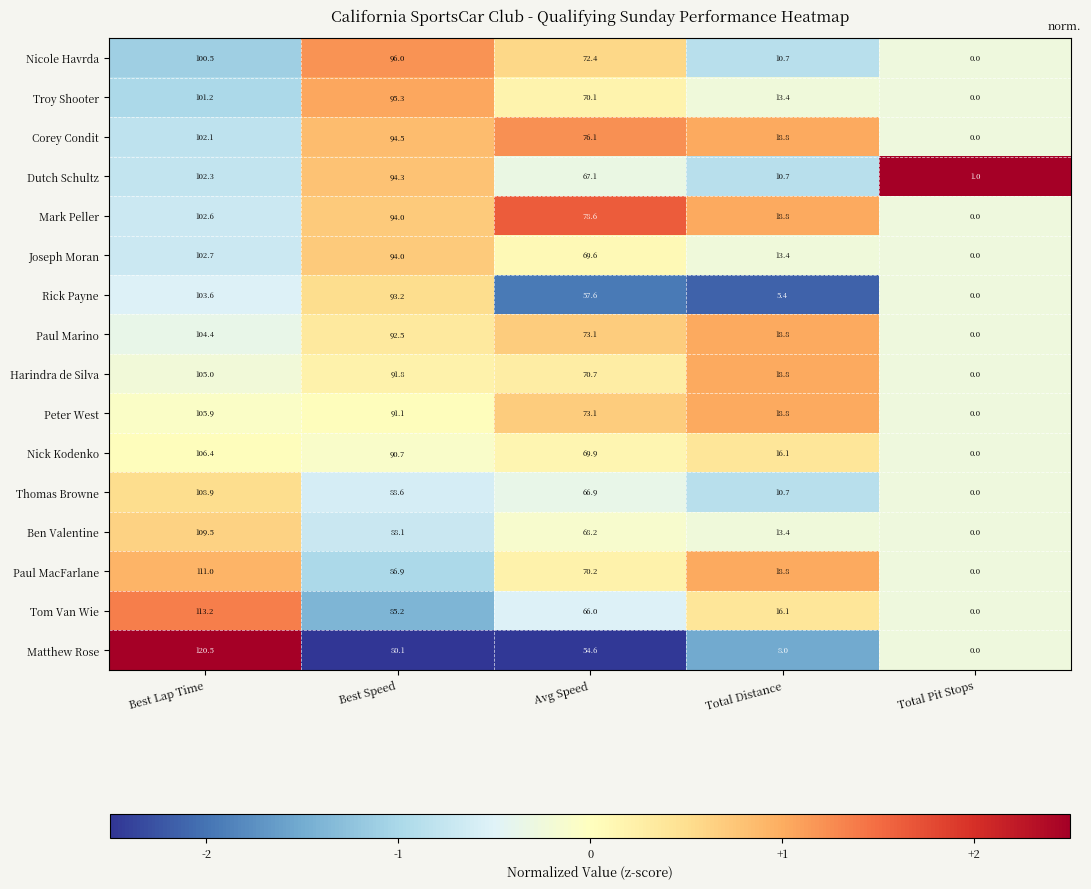

Which series has the largest range (max minus min)?

Matthew Rose